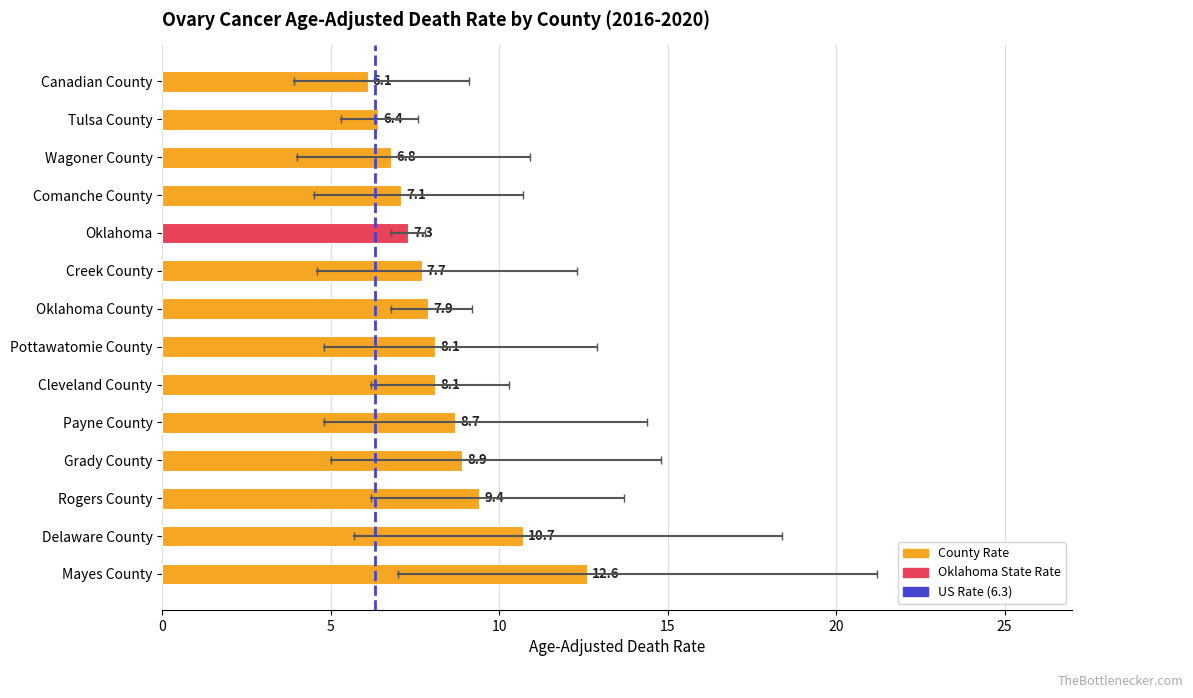

The value at Comanche County is 4.2. True or false?

False